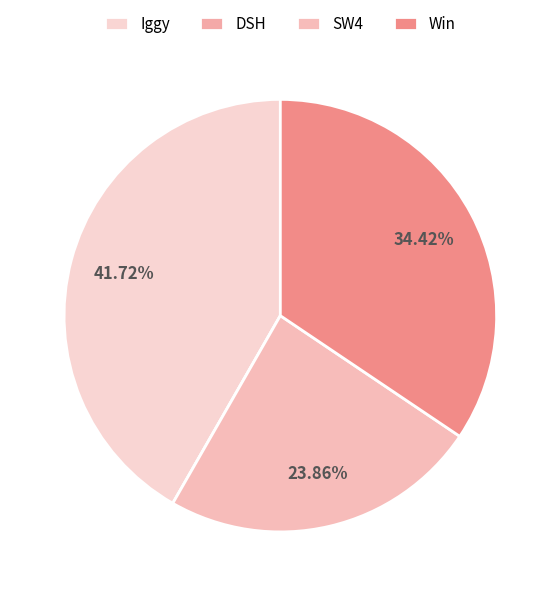

Is Win the majority of the pie?

No